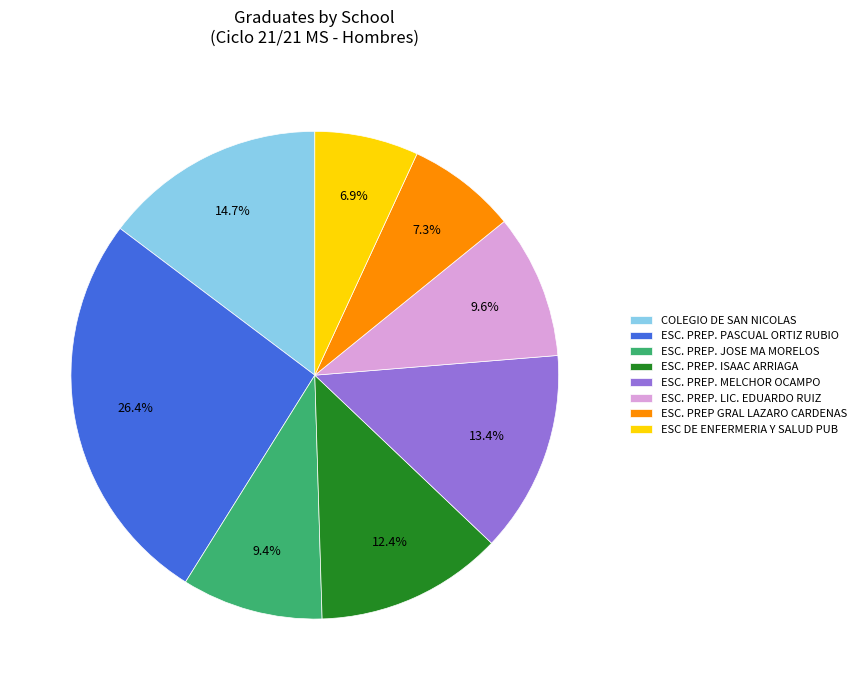

Is there a majority slice in this chart?

No